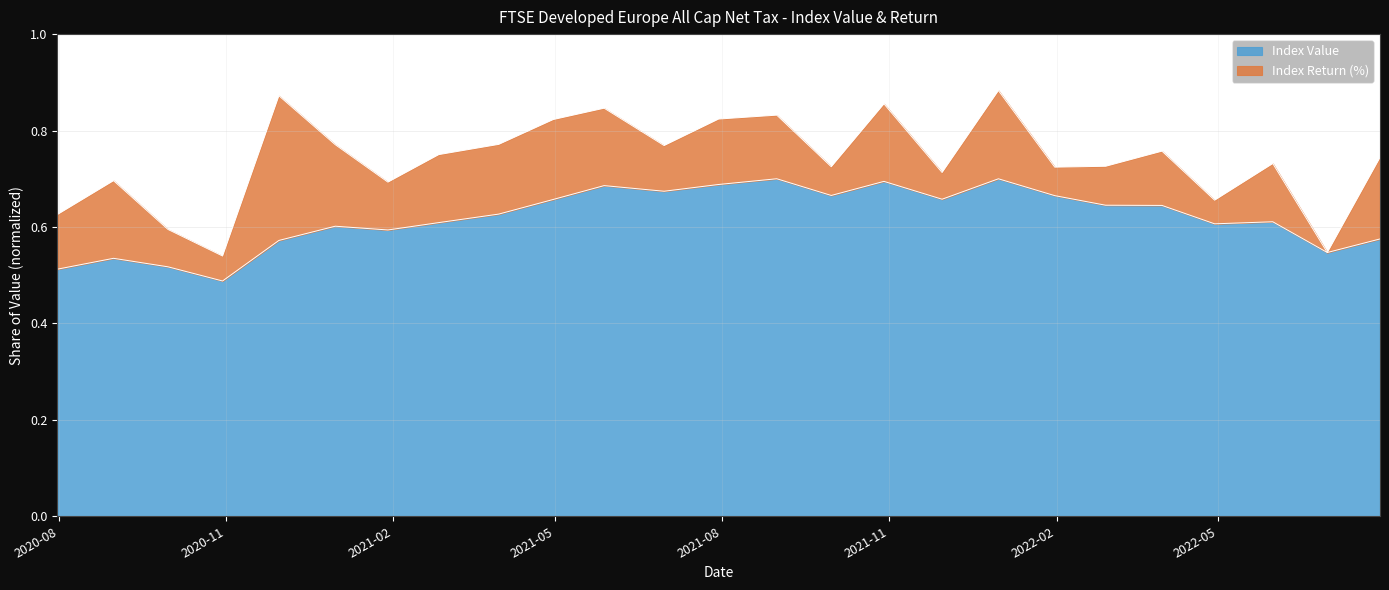

What value does the data have at 2020-09-30?

0.5